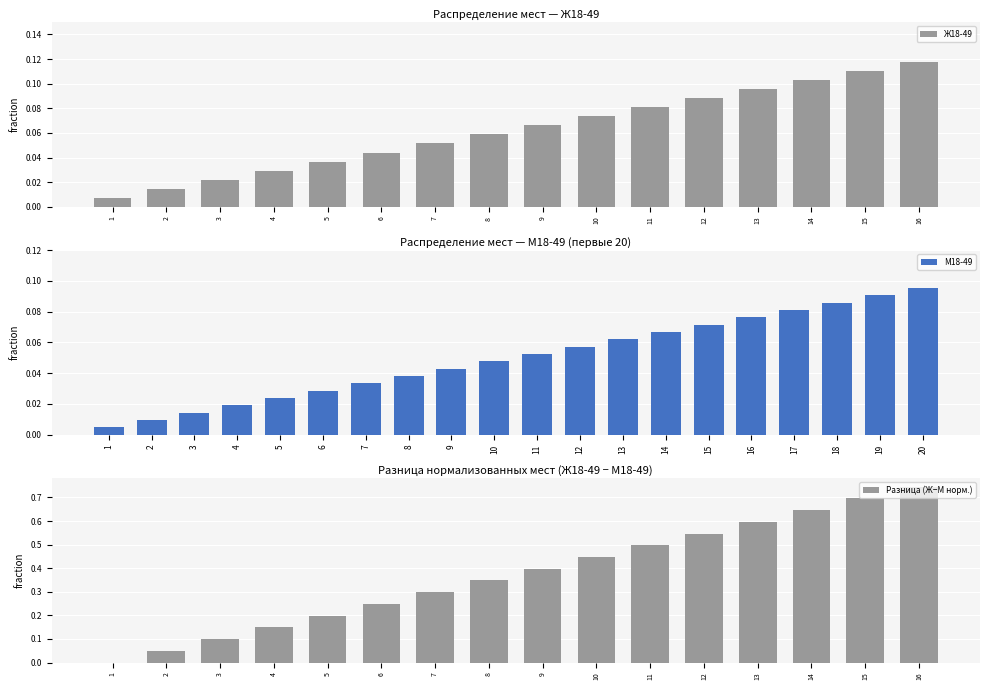

What is the difference between the maximum and minimum values?

0.1